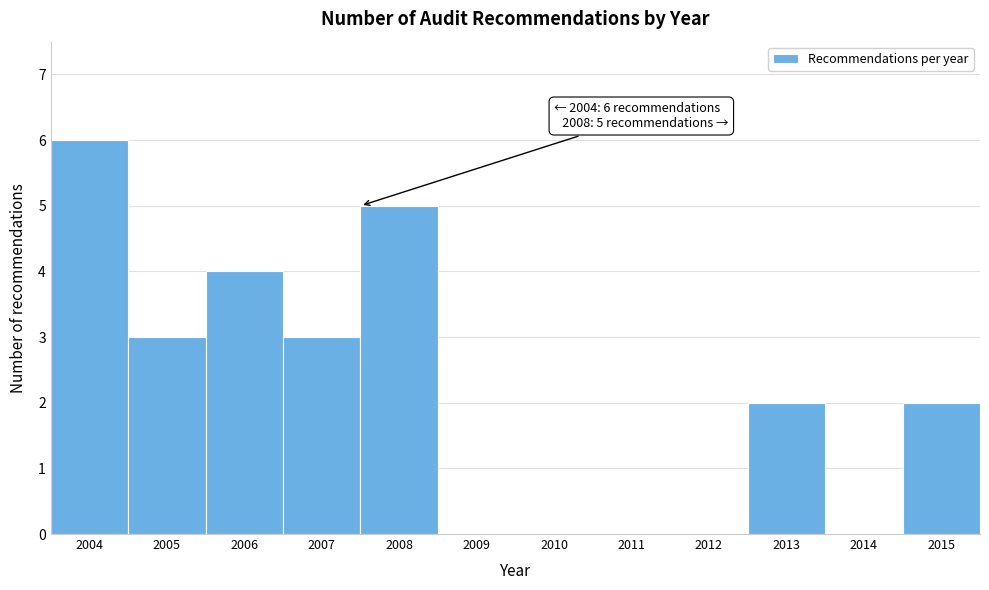

Which range on the x-axis has the tallest bar?

2003.5 to 2004.5